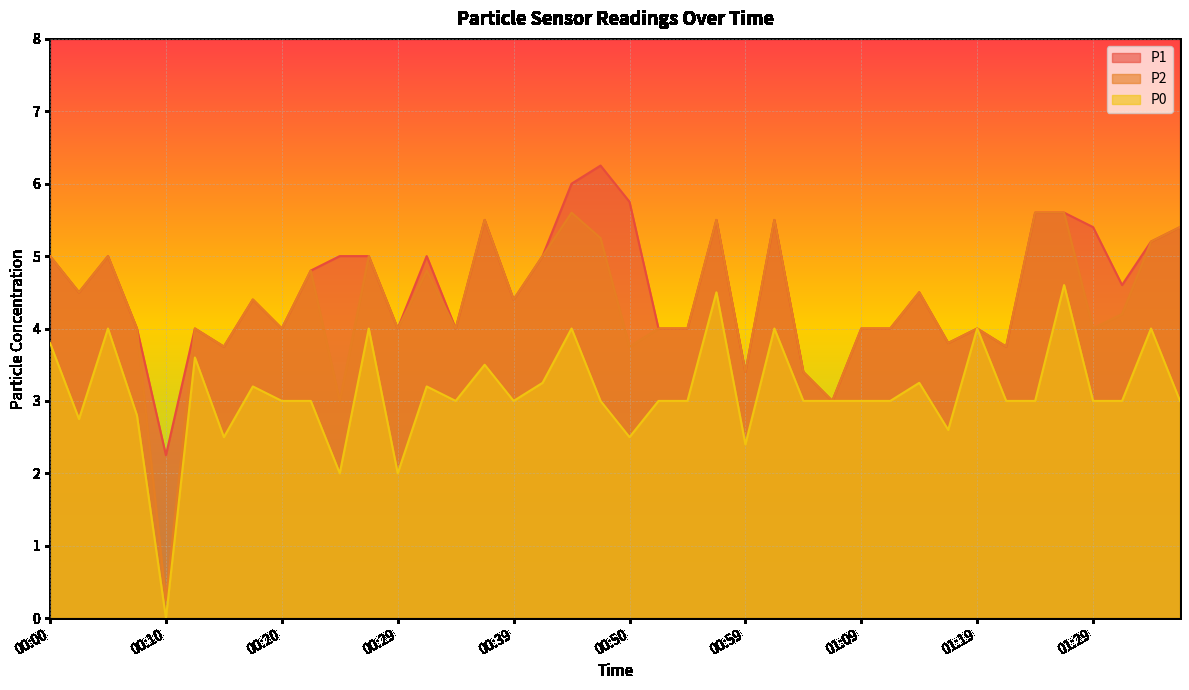

How many lines are shown in the chart?

3